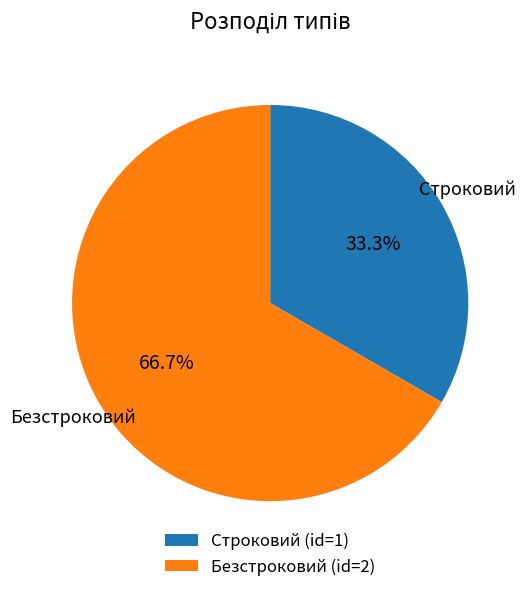

Which has a higher value, Безстроковий or Строковий?

Безстроковий